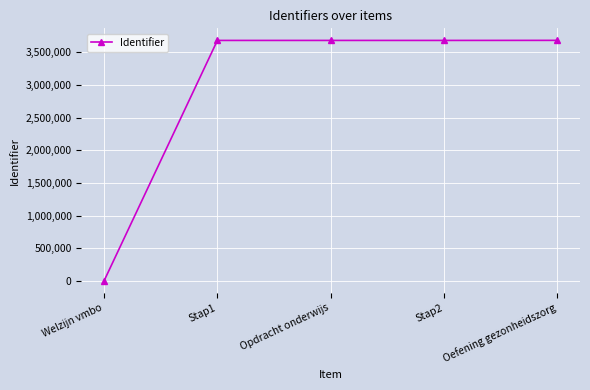

The value at Stap2 is 3681729. True or false?

True